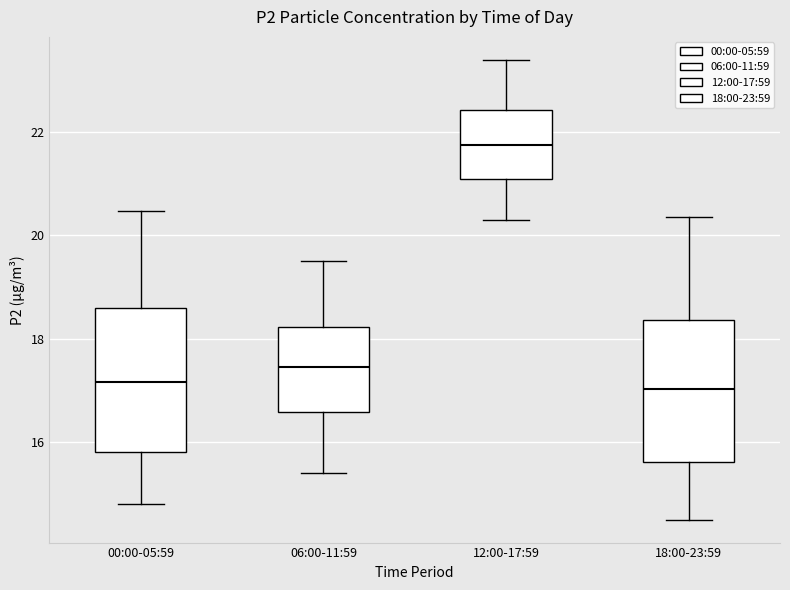

Reading left to right, transcribe this box plot: for each box, give where its median line is, the range the box spans, and where its two whiskers end, as read against the y-axis. The values are not printed on the chart, so give them approximately, as read against the axis.

00:00-05:59: median 17.2, box 15.8 to 18.6, whiskers 14.8 to 20.4
06:00-11:59: median 17.4, box 16.6 to 18.2, whiskers 15.4 to 19.6
12:00-17:59: median 21.8, box 21.2 to 22.4, whiskers 20.4 to 23.4
18:00-23:59: median 17.0, box 15.6 to 18.4, whiskers 14.6 to 20.4